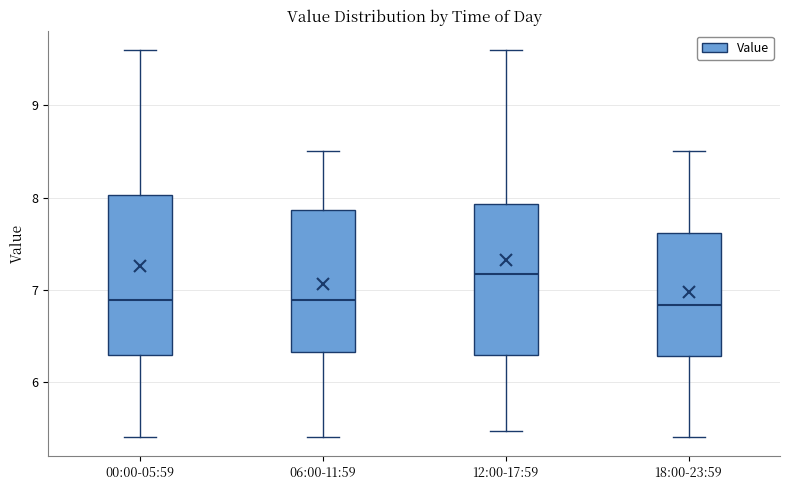

Reading left to right, transcribe this box plot: for each box, give where its median line is, the range the box spans, and where its two whiskers end, as read against the y-axis. The values are not printed on the chart, so give them approximately, as read against the axis.

00:00-05:59: median 6.9, box 6.3 to 8.0, whiskers 5.4 to 9.6
06:00-11:59: median 6.9, box 6.3 to 7.9, whiskers 5.4 to 8.5
12:00-17:59: median 7.2, box 6.3 to 7.9, whiskers 5.5 to 9.6
18:00-23:59: median 6.8, box 6.3 to 7.6, whiskers 5.4 to 8.5